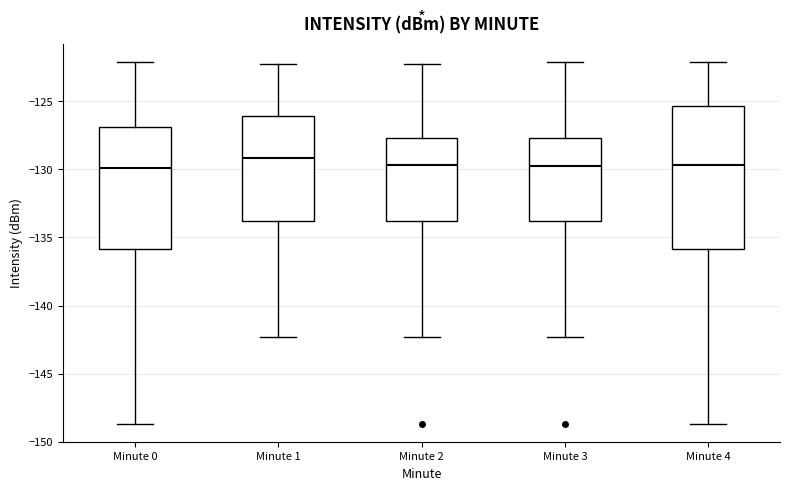

Reading left to right, transcribe this box plot: for each box, give where its median line is, the range the box spans, and where its two whiskers end, as read against the y-axis. The values are not printed on the chart, so give them approximately, as read against the axis.

Minute 0: median -130.0, box -136.0 to -127.0, whiskers -148.5 to -122.0
Minute 1: median -129.0, box -134.0 to -126.0, whiskers -142.5 to -122.5
Minute 2: median -129.5, box -134.0 to -127.5, whiskers -142.5 to -122.5
Minute 3: median -130.0, box -134.0 to -127.5, whiskers -142.5 to -122.0
Minute 4: median -129.5, box -136.0 to -125.5, whiskers -148.5 to -122.0